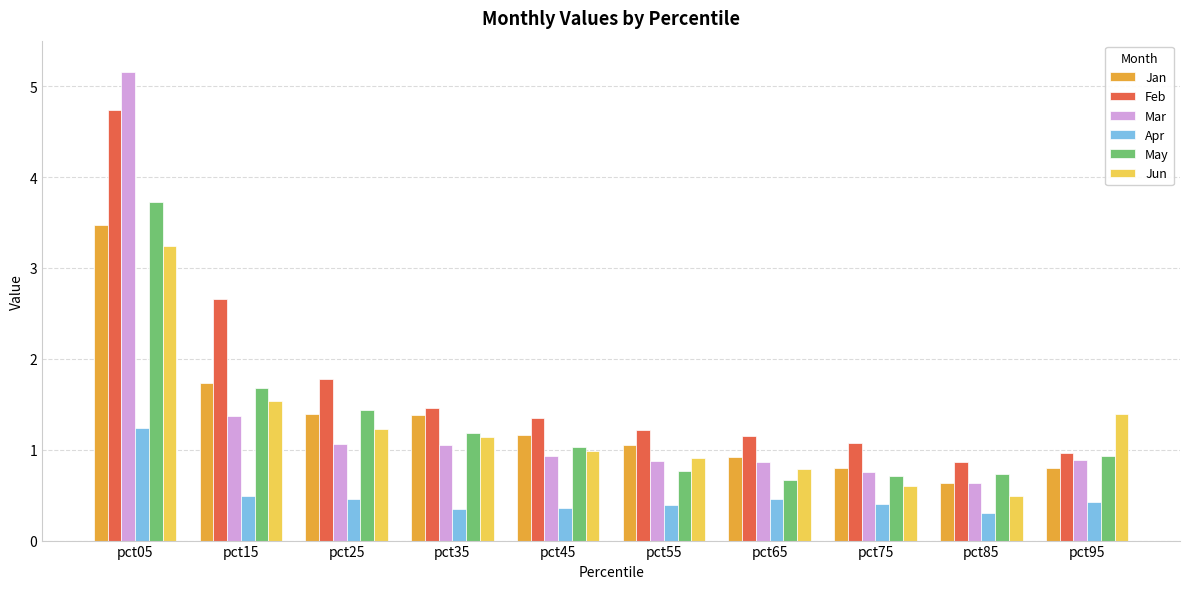

At how many categories does at least one series exceed 4?

1